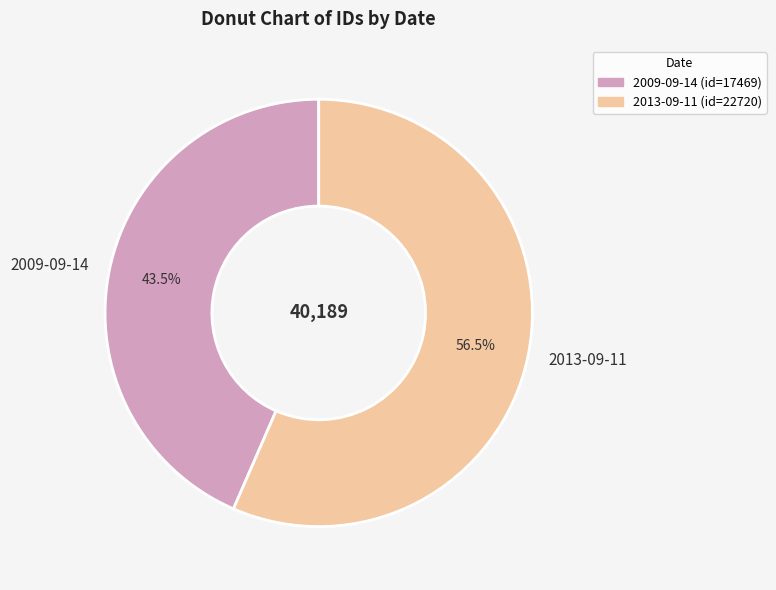

Count the number of slices in the pie.

2